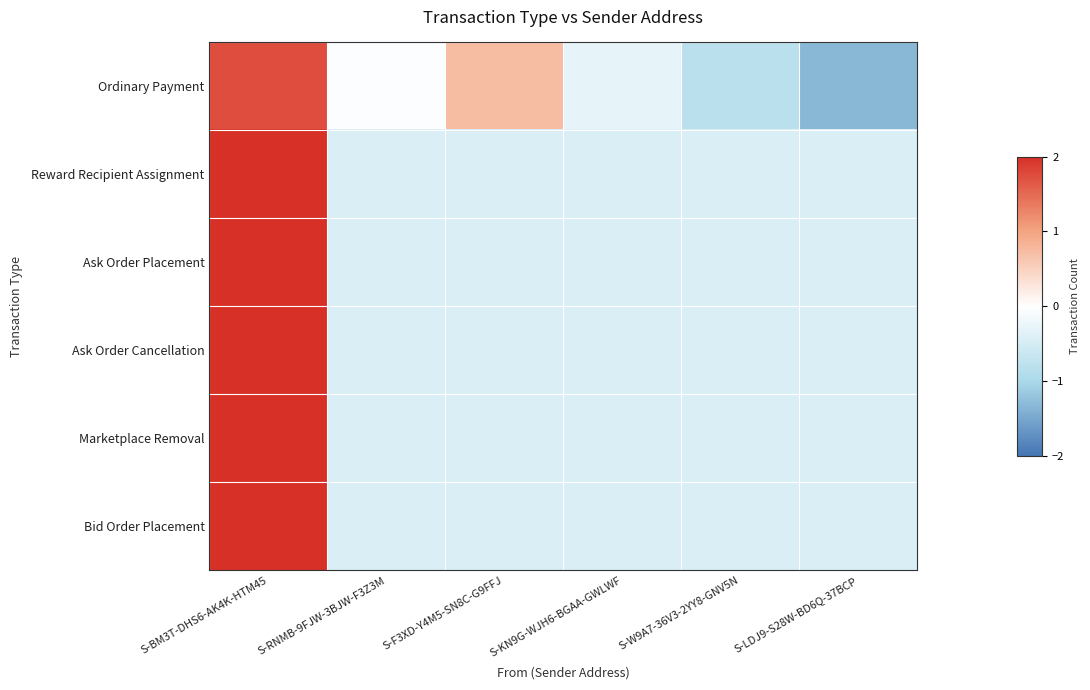

List the series in order of their peak value, highest first.

Reward Recipient Assignment, Ask Order Placement, Ask Order Cancellation, Marketplace Removal, Bid Order Placement, Ordinary Payment